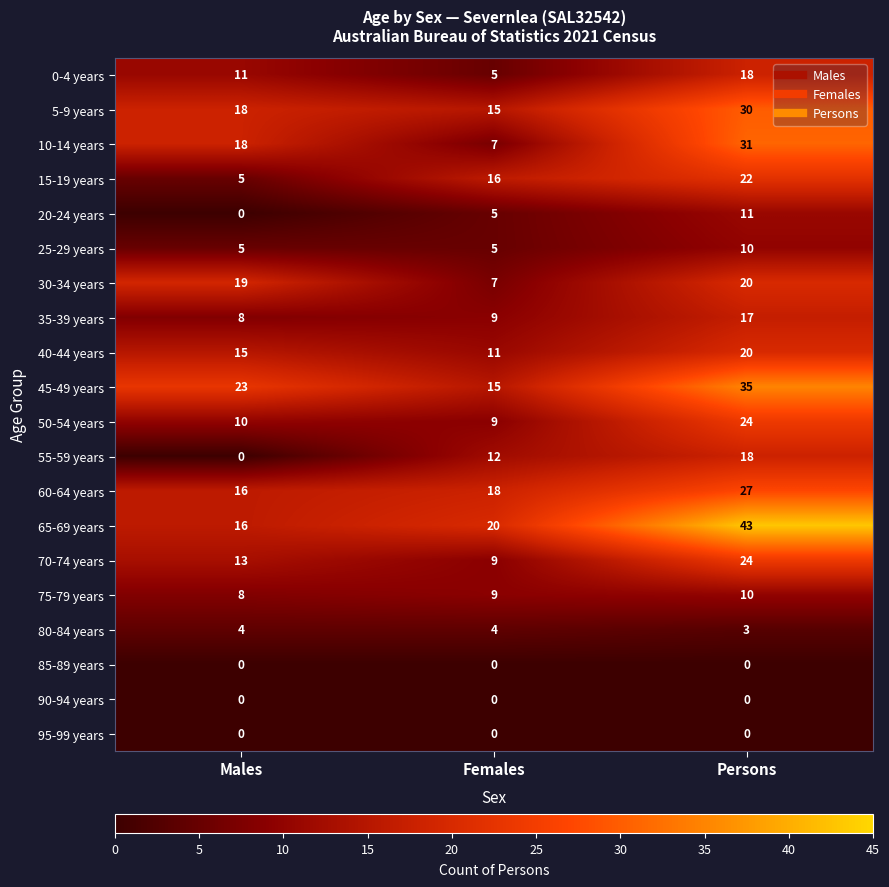

True or false: 85-89 years has a value of 0 at Persons.

True